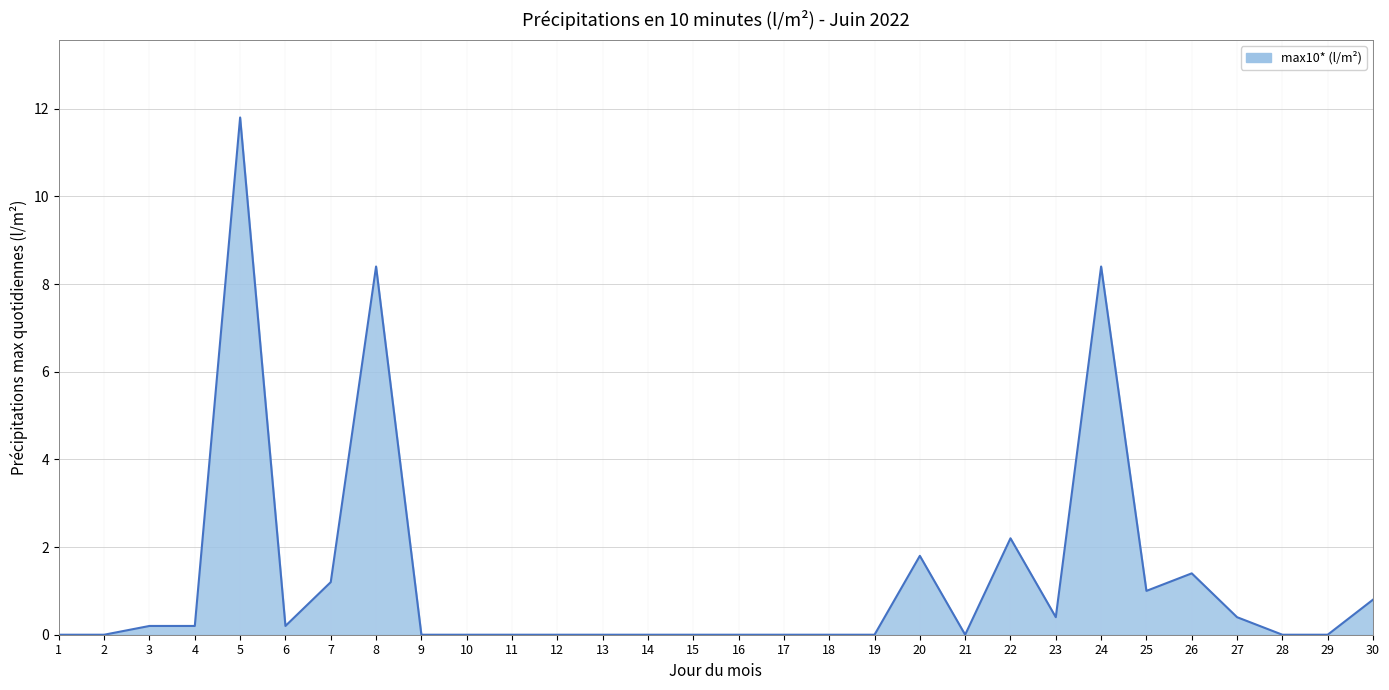

The value at 24 is 2.8. True or false?

False